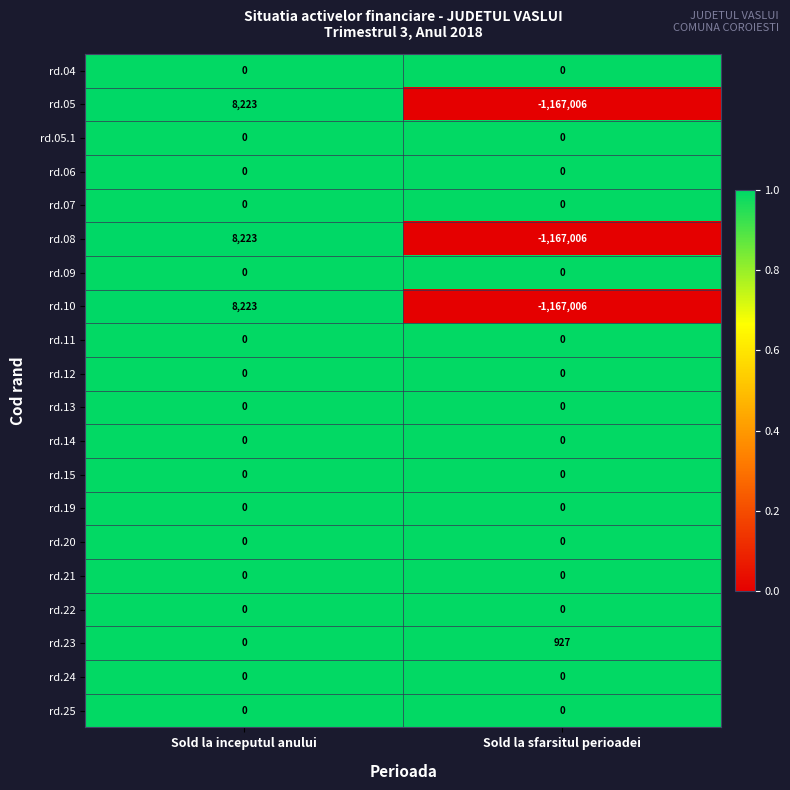

What is the maximum value shown in the chart?

8223